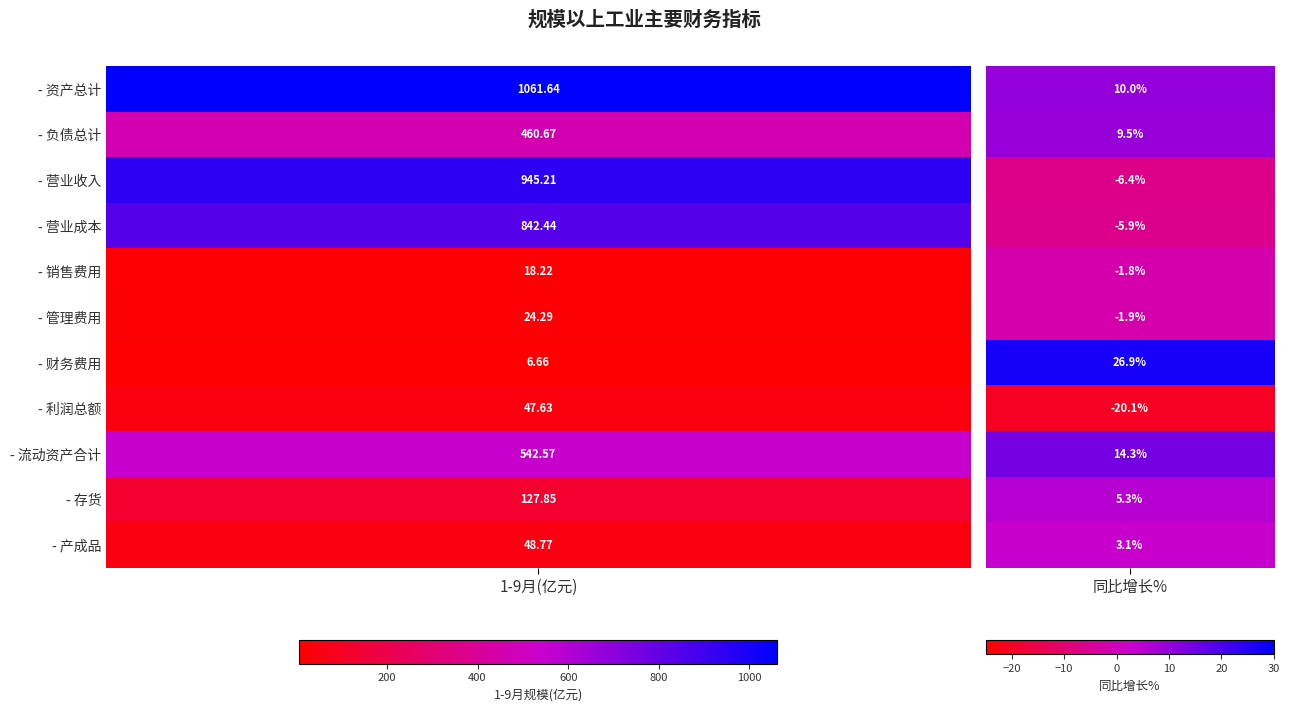

What is the lowest value of the 销售费用 series?

-1.8